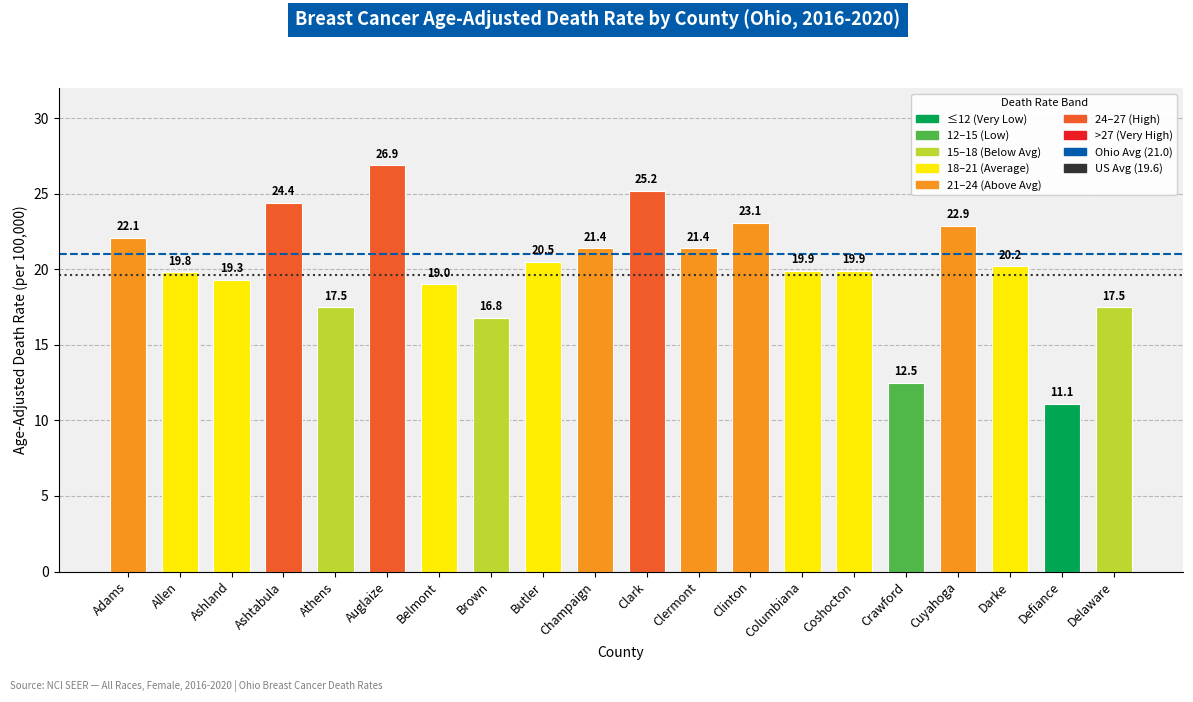

How many distinct data groups are displayed?

1